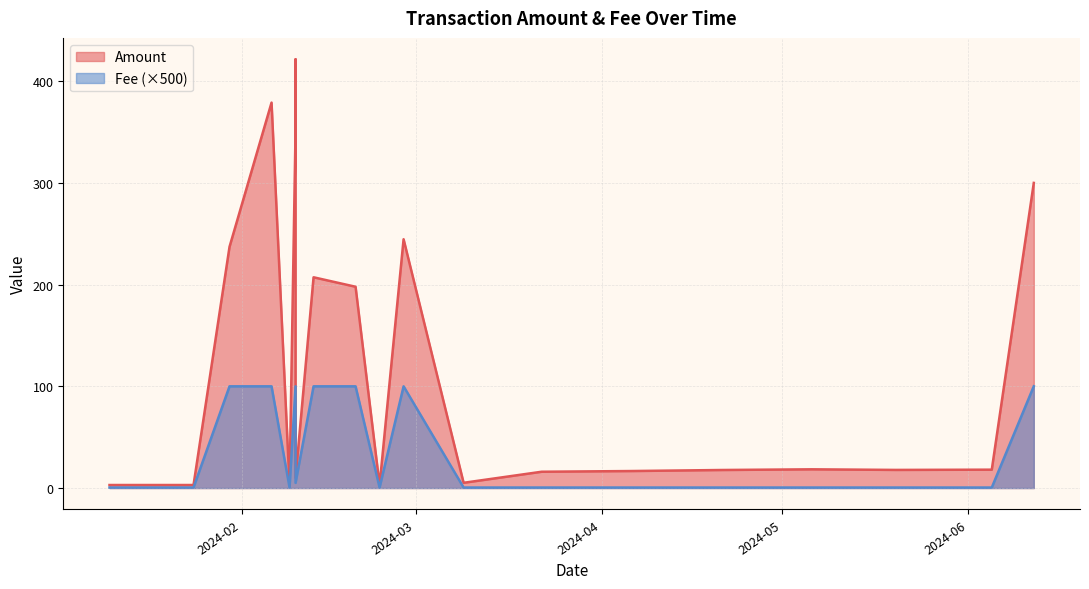

Where is Amount nearest to the value 212?

2024-02-13